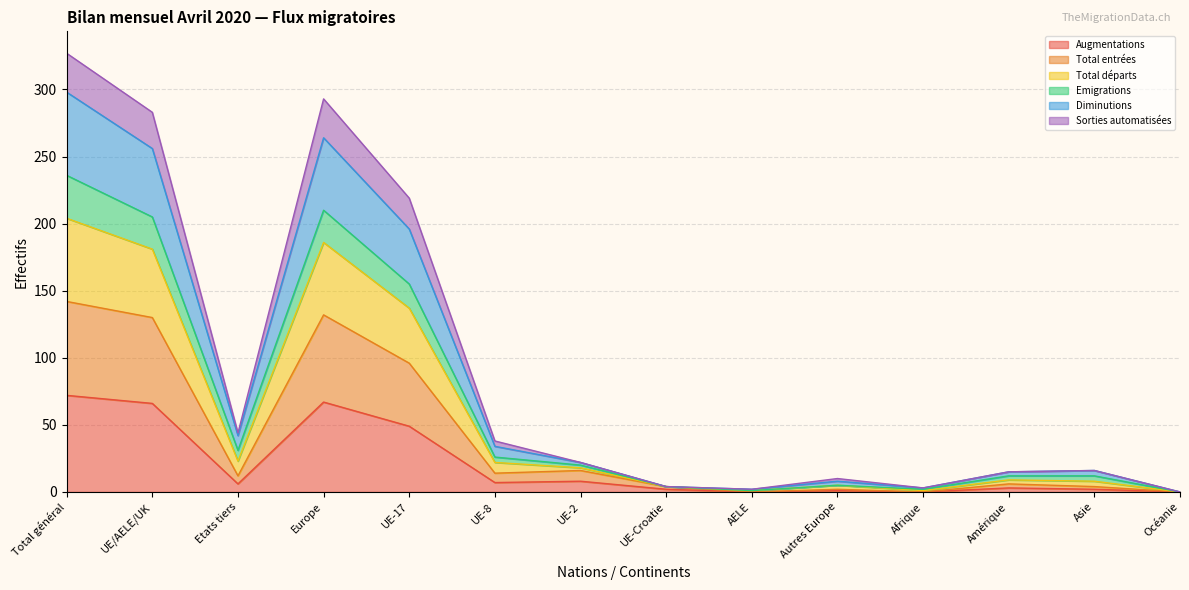

Does the chart have visible grid lines?

Yes